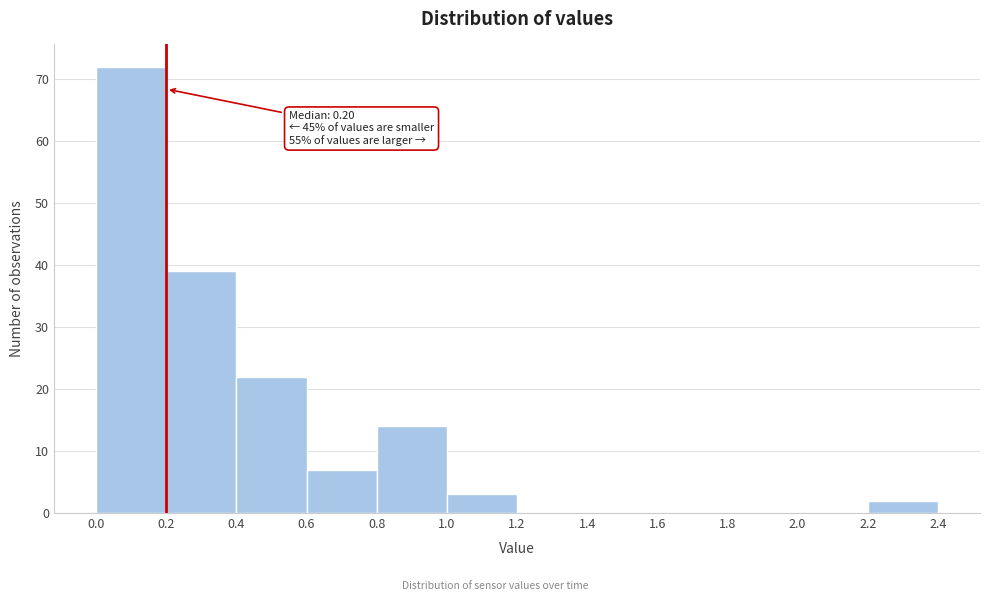

Over which range of the x-axis is the bar tallest?

0.0 to 0.2